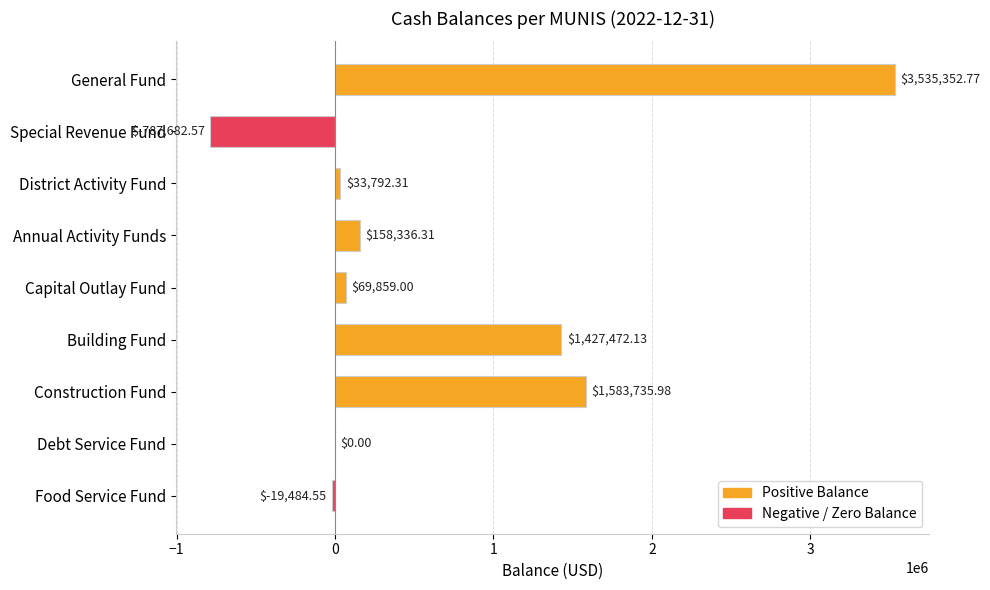

Which label corresponds to the largest value in the chart?

General Fund